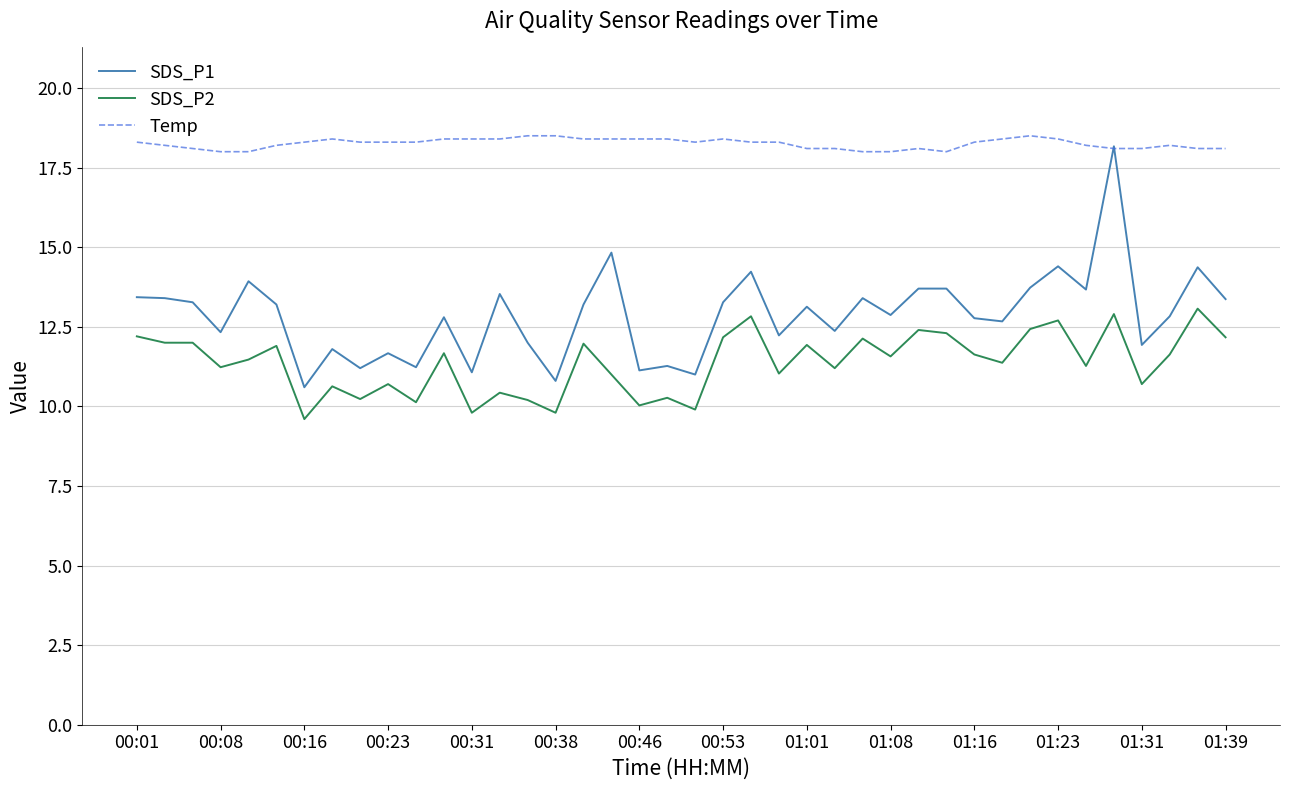

Which series has the largest total across all categories?

Temp